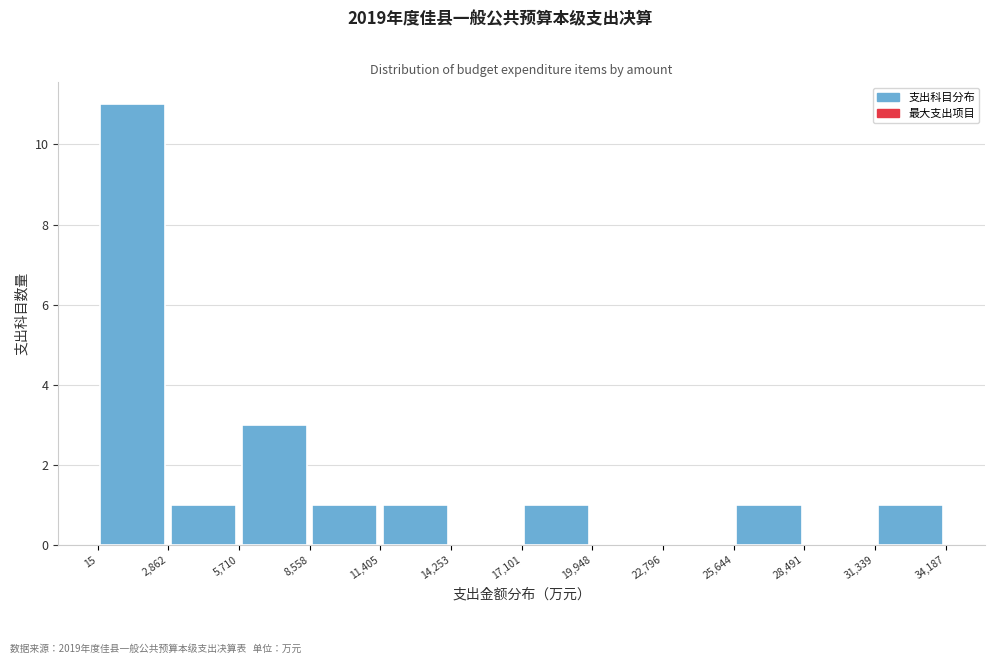

Reading left to right, list every bar in this chart as the range it spans on the x-axis followed by its height. The values are not printed on the chart, so give them approximately, as read against the axis.

15 to 2,862: 11
2,862 to 5,710: 1
5,710 to 8,558: 3
8,558 to 11,405: 1
11,405 to 14,253: 1
14,253 to 17,101: 0
17,101 to 19,948: 1
19,948 to 22,796: 0
22,796 to 25,644: 0
25,644 to 28,491: 1
28,491 to 31,339: 0
31,339 to 34,187: 1